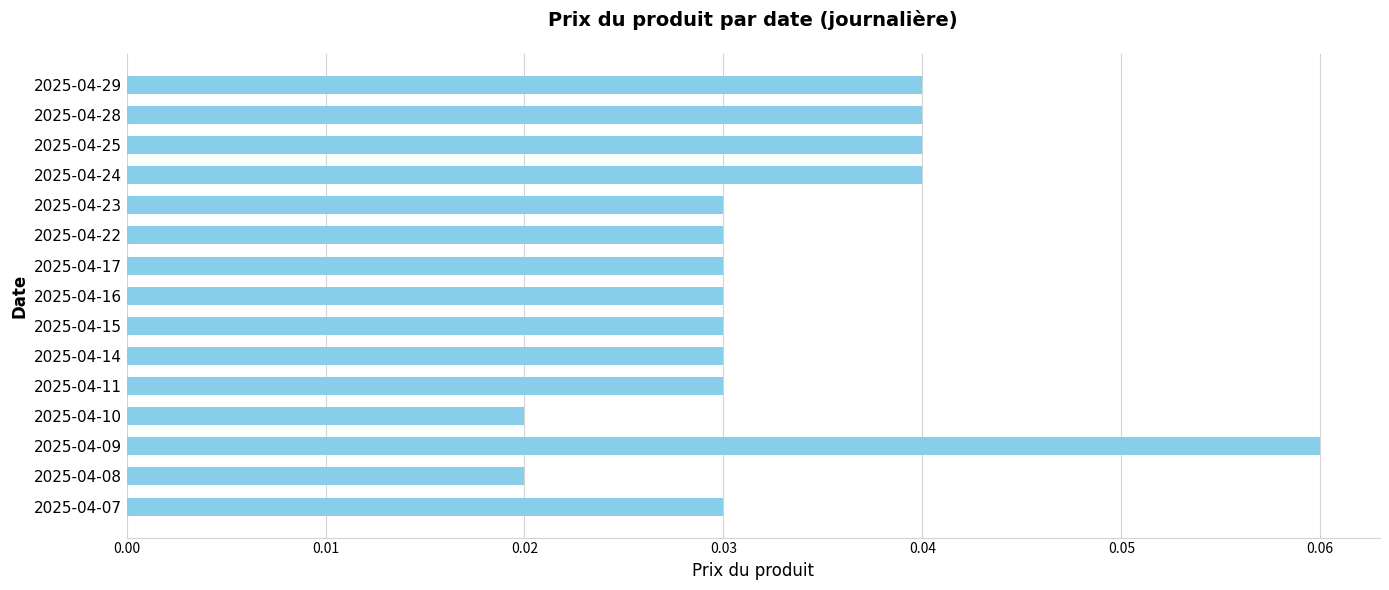

At which category does the chart reach its peak across all series?

2025-04-09